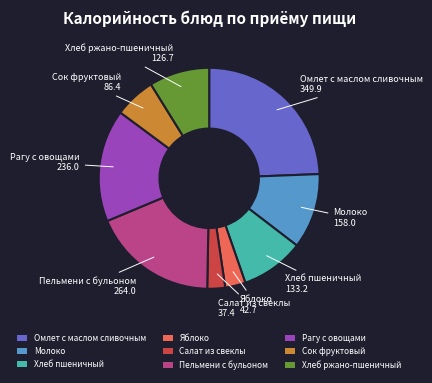

Approximately how many times larger is the value at Пельмени с бульоном compared to Омлет с маслом сливочным?

0.8